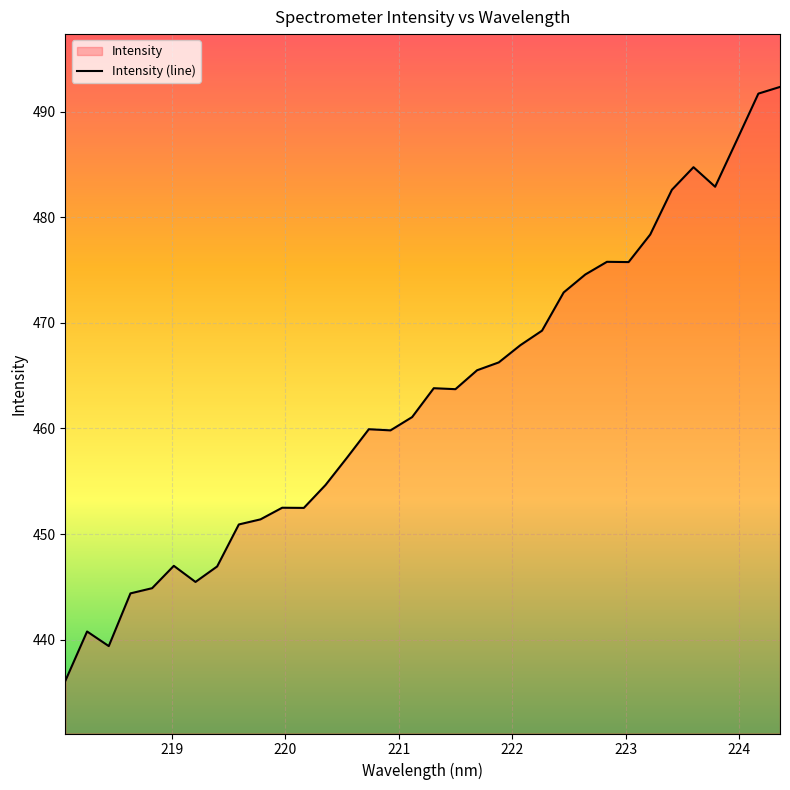

Does the chart display data point markers on the line(s)?

No